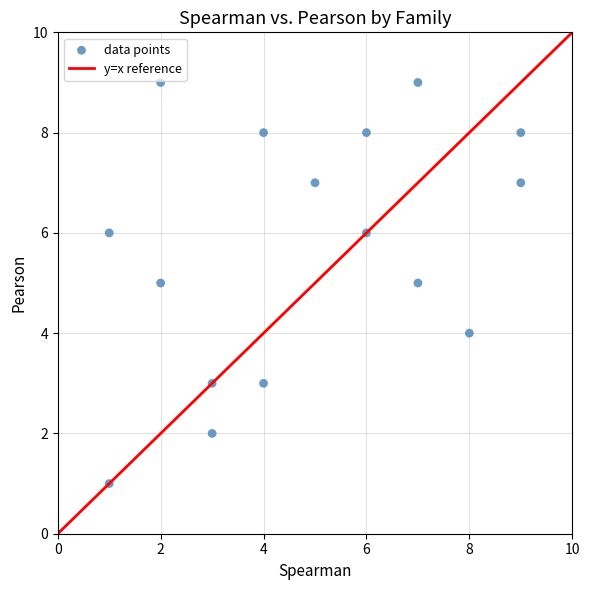

What is the range of Y values (max minus min)?

8